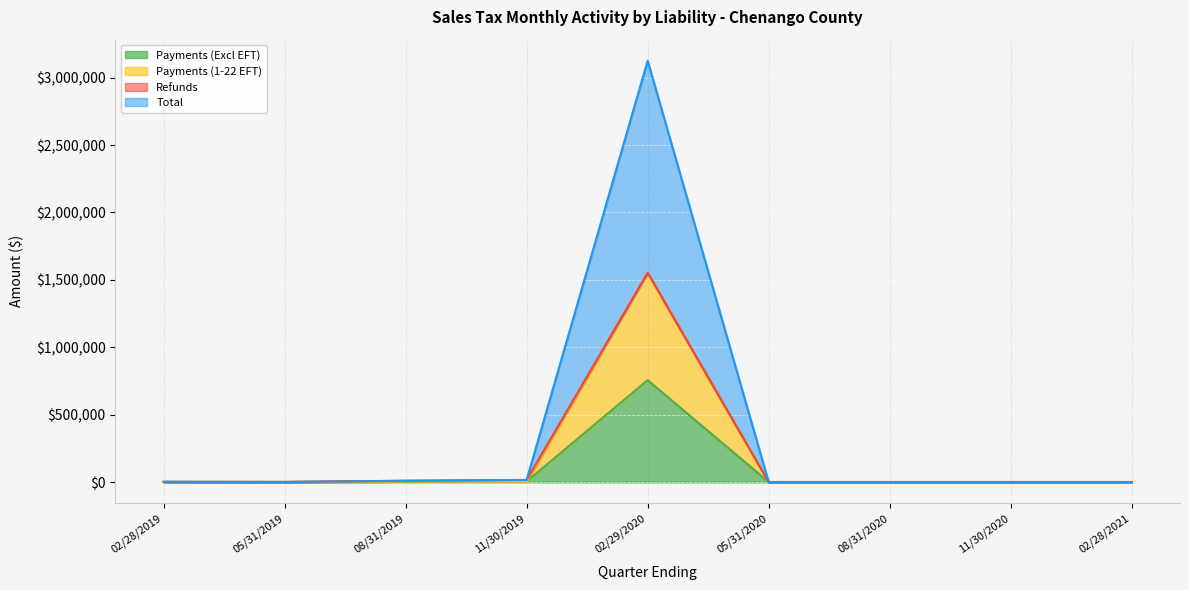

At which category is the sum across all series the highest?

02/29/2020